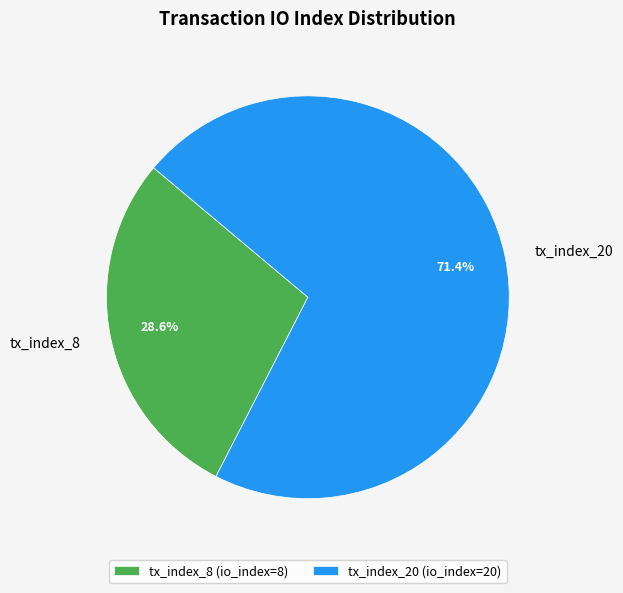

Approximately how many times larger is the value at tx_index_8 compared to tx_index_20?

0.4